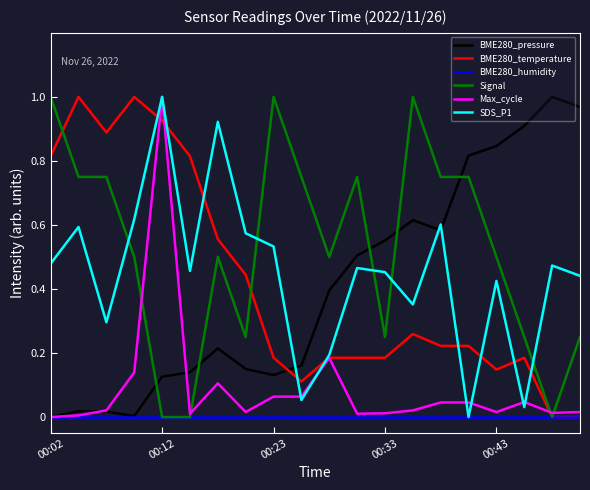

Which series has the largest total across all categories?

Signal